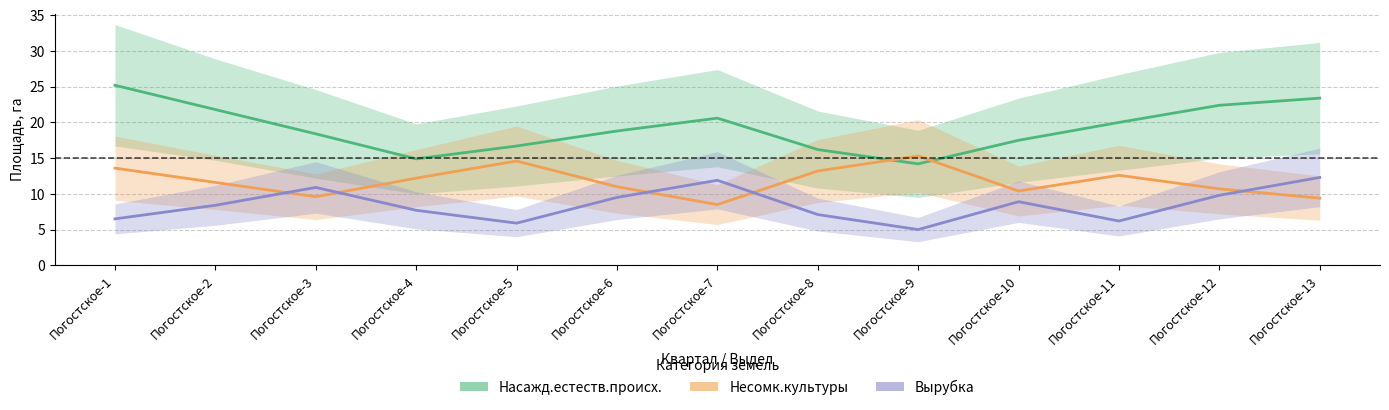

List the labels in order of Вырубка value, largest first.

Погостское-13, Погостское-7, Погостское-3, Погостское-12, Погостское-6, Погостское-10, Погостское-2, Погостское-4, Погостское-8, Погостское-1, Погостское-11, Погостское-5, Погостское-9